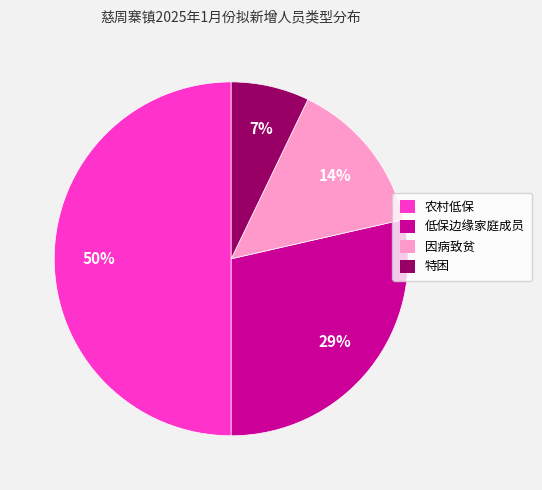

Between 因病致贫 and 低保边缘家庭成员, which is larger?

低保边缘家庭成员